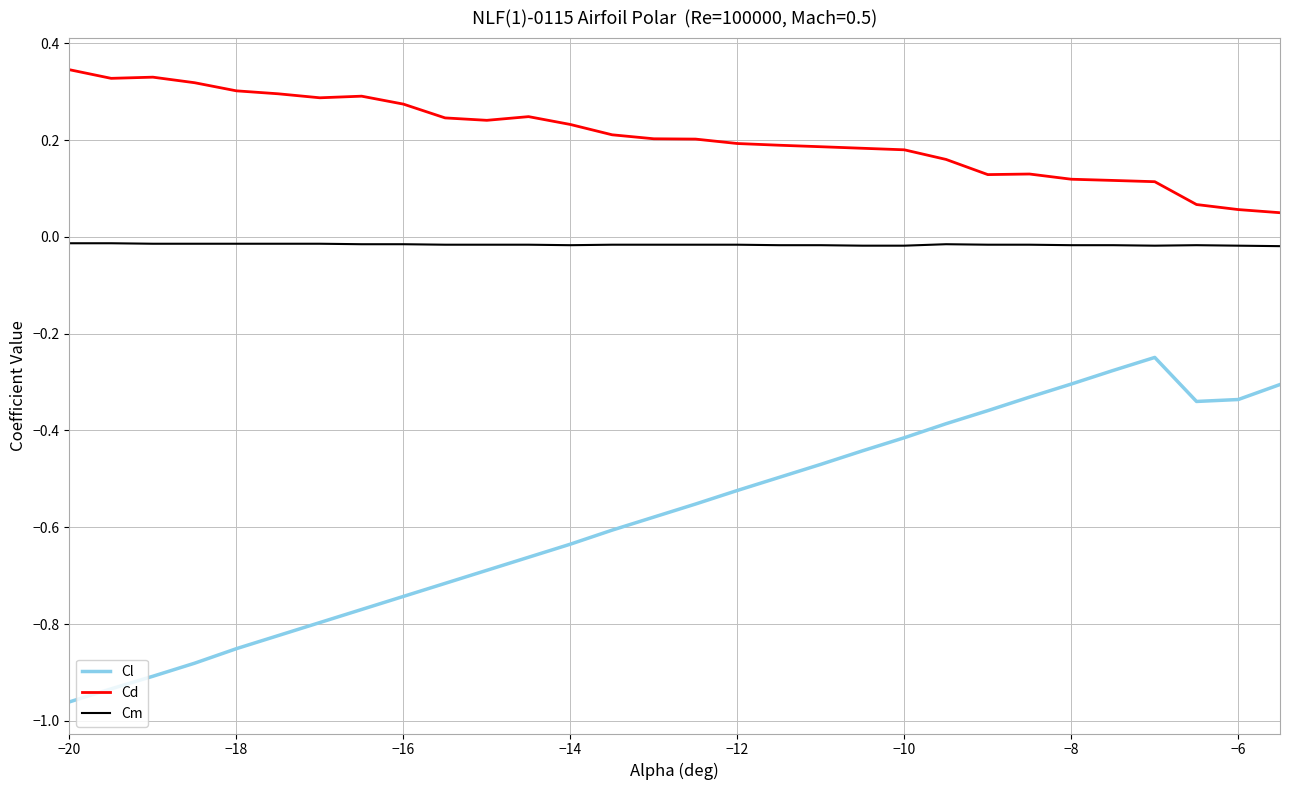

Which series has the largest total across all categories?

Cd